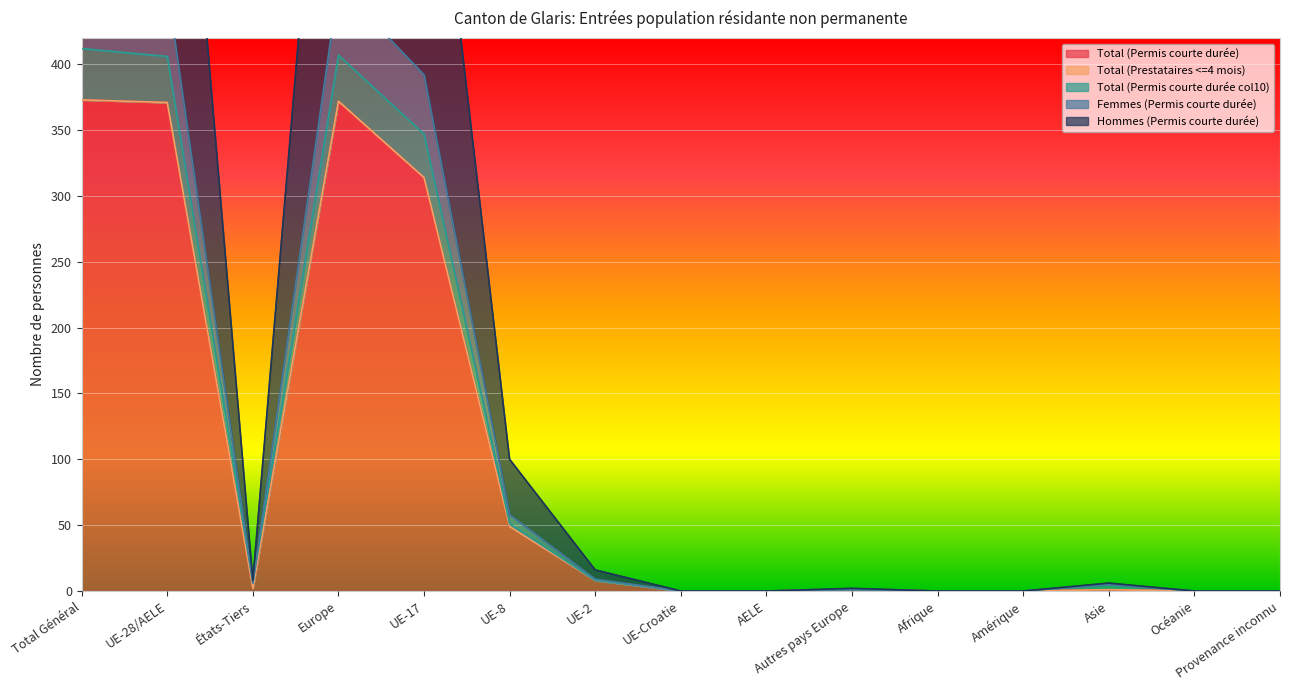

What is the label of the 15th point from the left?

Provenance inconnu